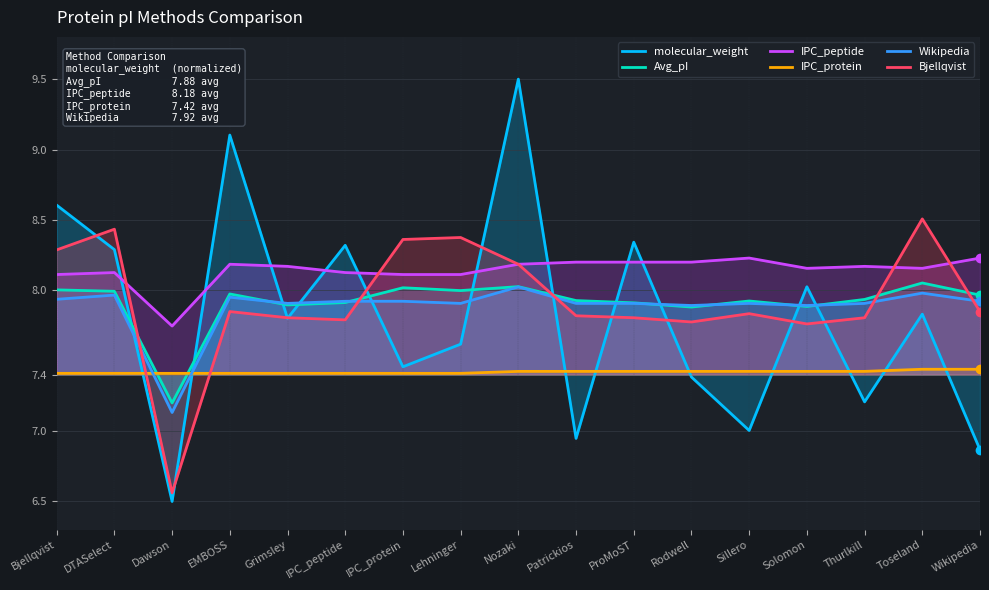

What is the highest value of the Avg_pI series?

8.1